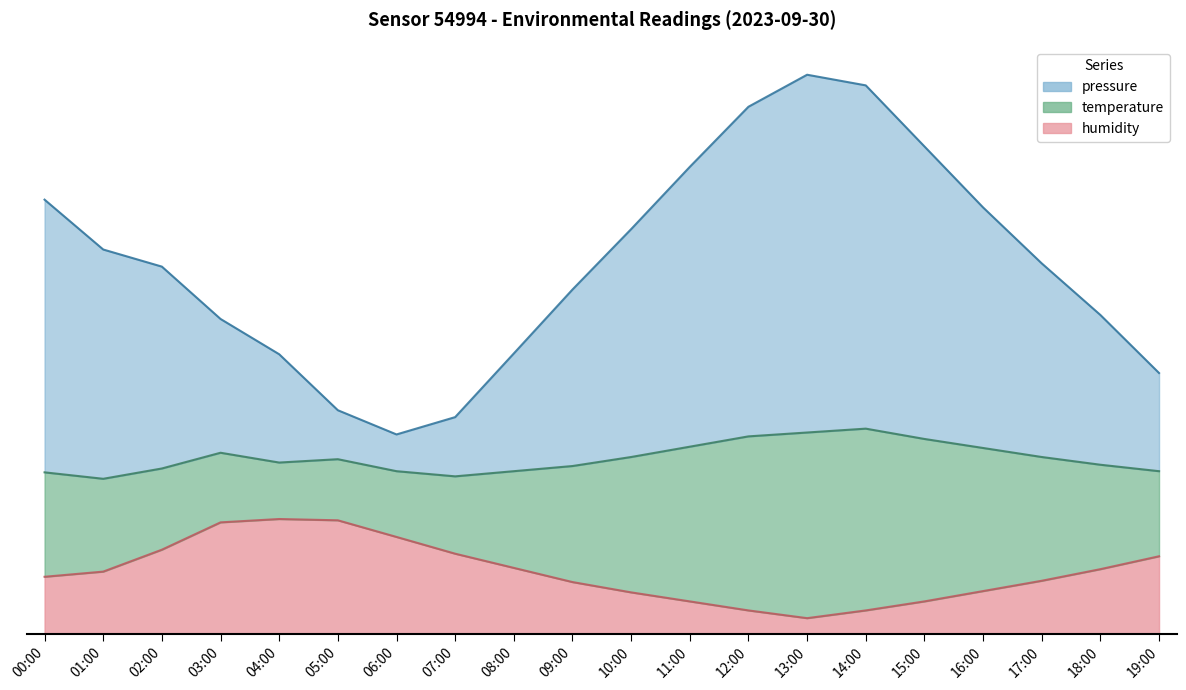

True or false: pressure and humidity intersect in this chart.

False